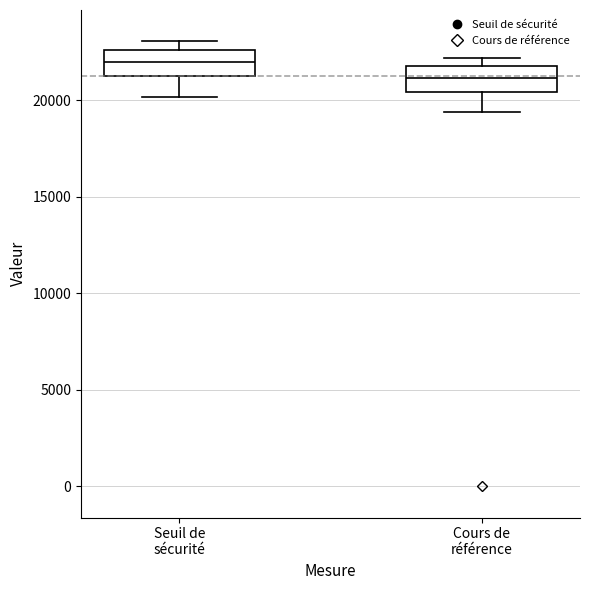

Reading left to right, transcribe this box plot: for each box, give where its median line is, the range the box spans, and where its two whiskers end, as read against the y-axis. The values are not printed on the chart, so give them approximately, as read against the axis.

Seuil de sécurité: median 22000, box 21000 to 22500, whiskers 20000 to 23000
Cours de référence: median 21000, box 20500 to 22000, whiskers 19500 to 22000 (just above the box's upper edge)